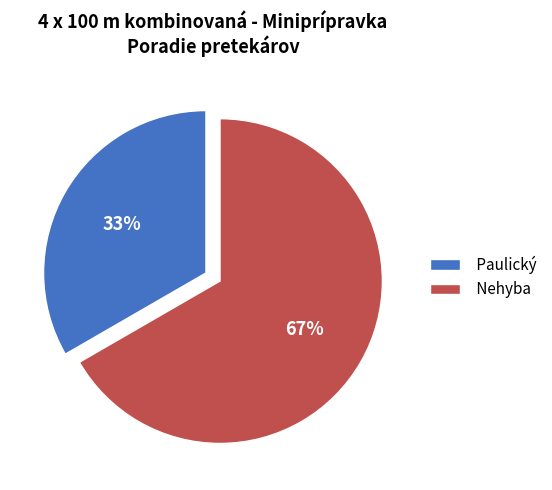

Combined, do Paulický and Nehyba account for over 50%?

Yes